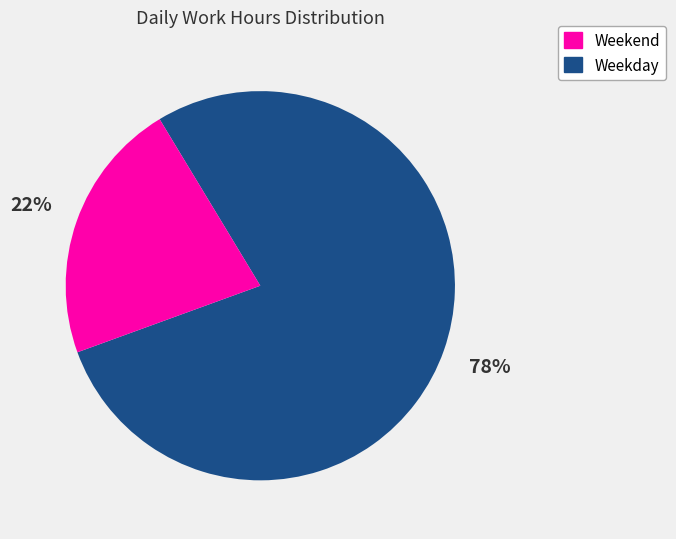

Is there any slice that represents more than half of the pie?

Yes